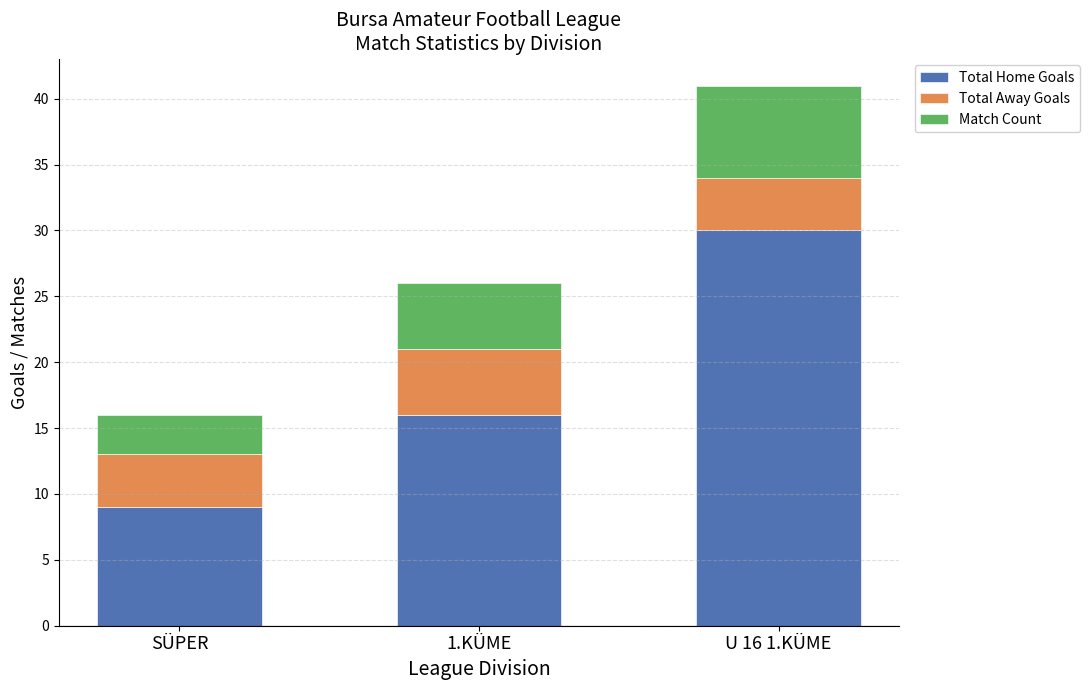

Is it true that Total Home Goals equals 45 at U 16 1.KÜME?

False